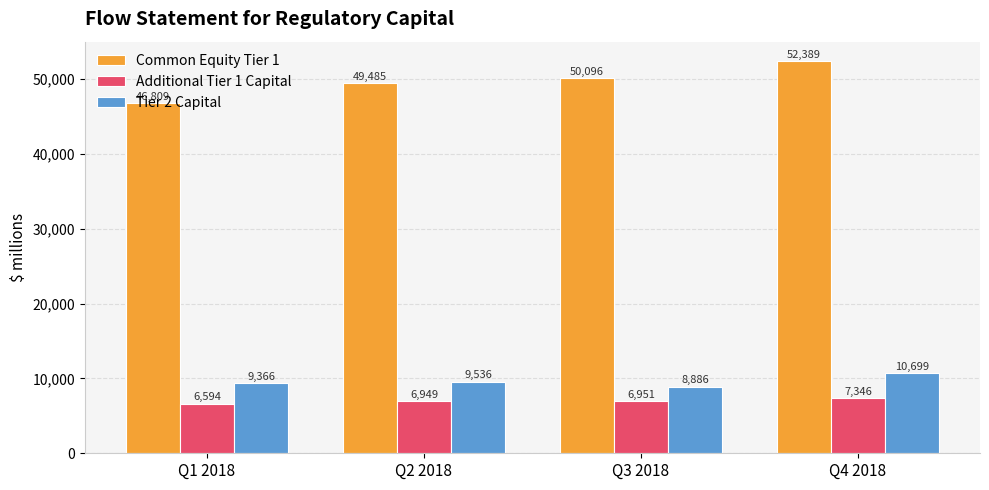

What is the value of the Tier 2 Capital bar at the 4th from the left?

10699